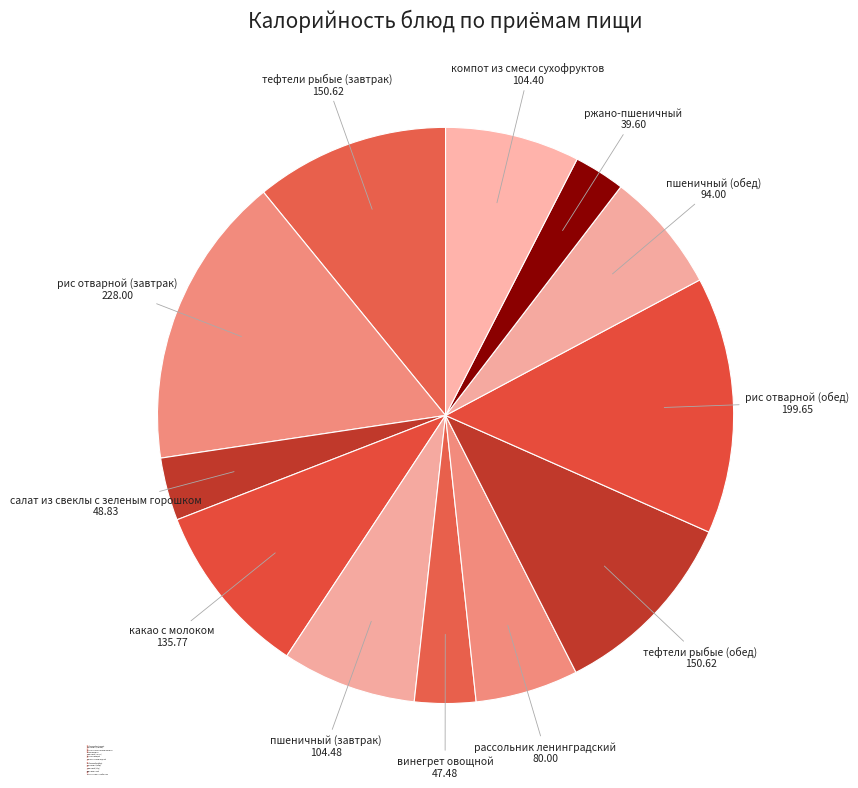

Is the sum of ржано-пшеничный and пшеничный (завтрак) greater than half?

No